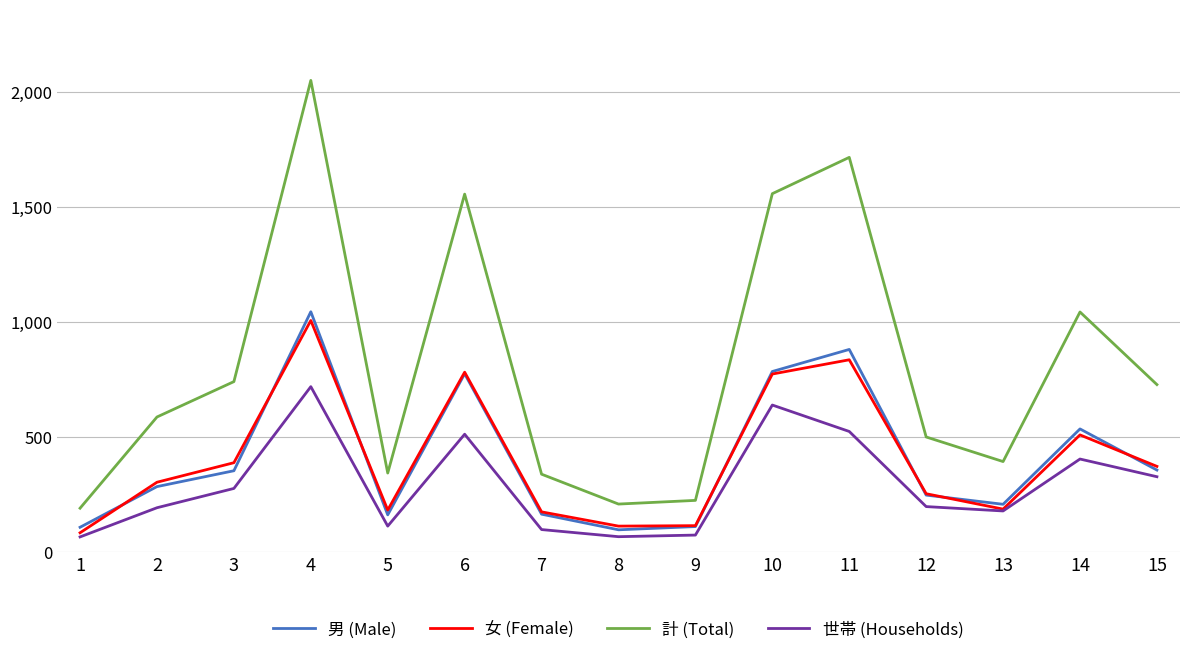

What is the highest value of the 世帯 (Households) series?

719